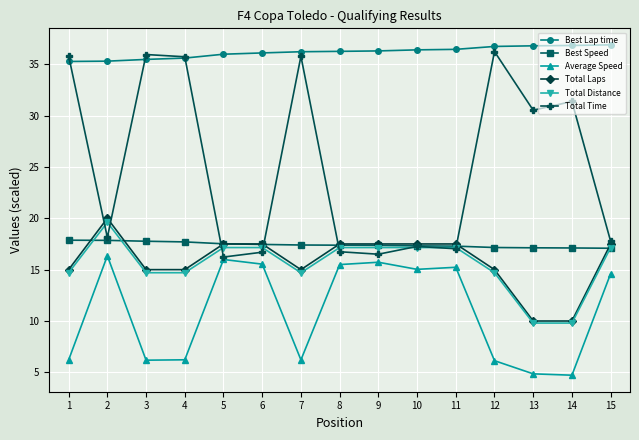

What is the minimum value for Total Time?

16.2